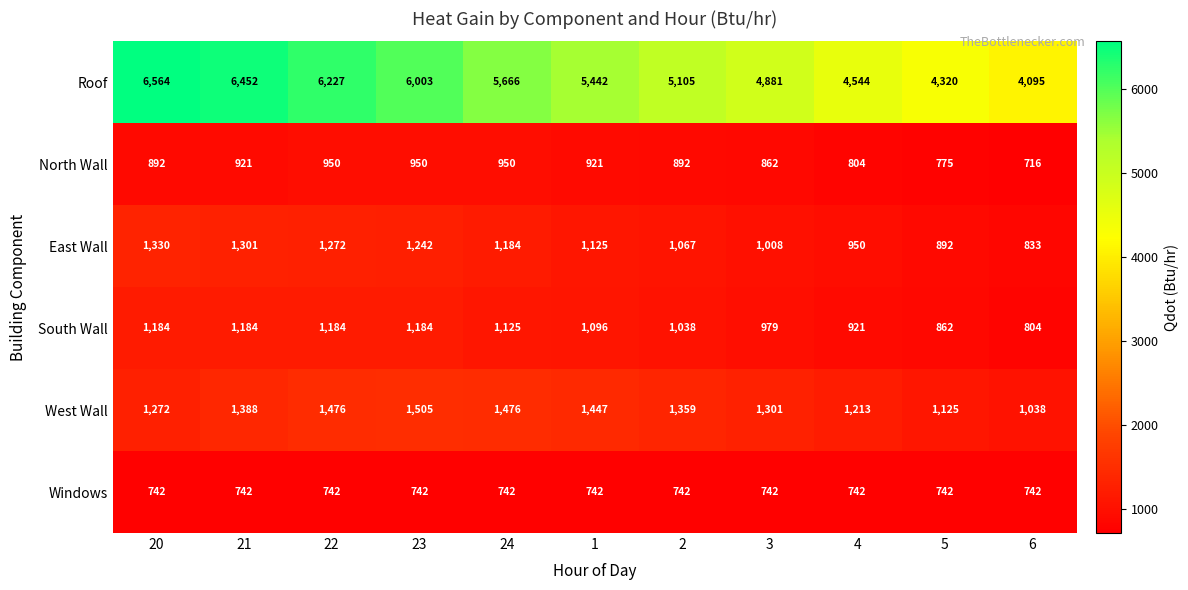

Which series changed the most between 20 and 24?

Roof